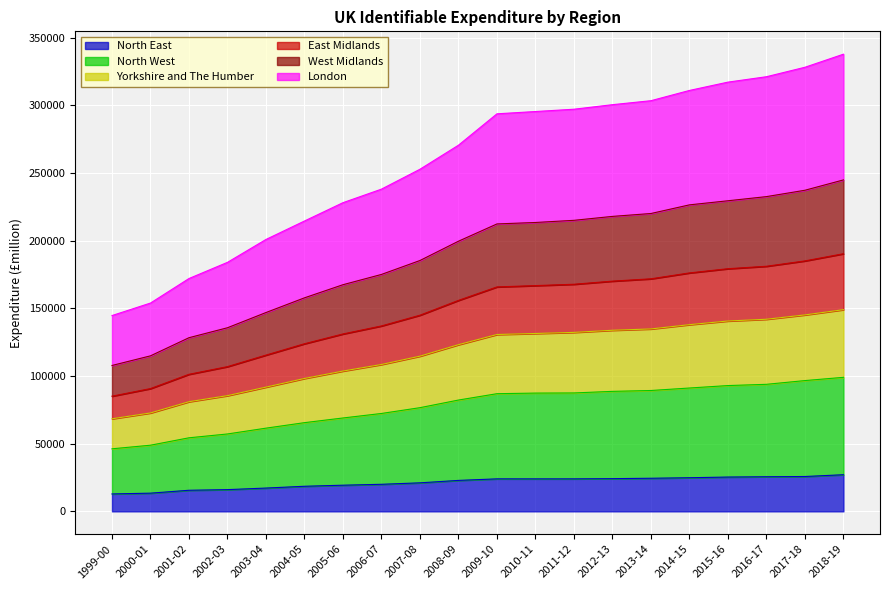

At which category is the sum across all series the highest?

2018-19